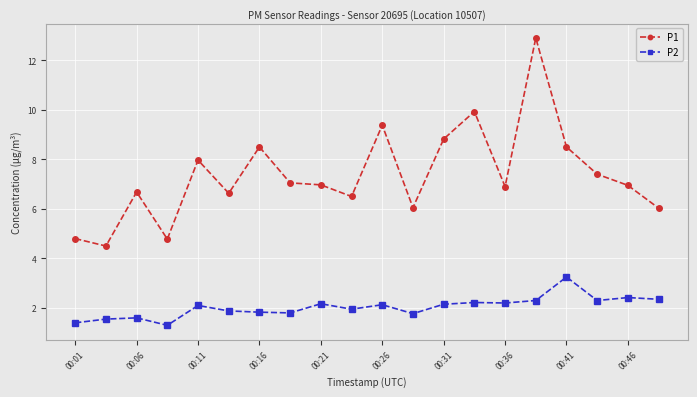

What is the value of the P1 point at the 10th from the left?

6.5